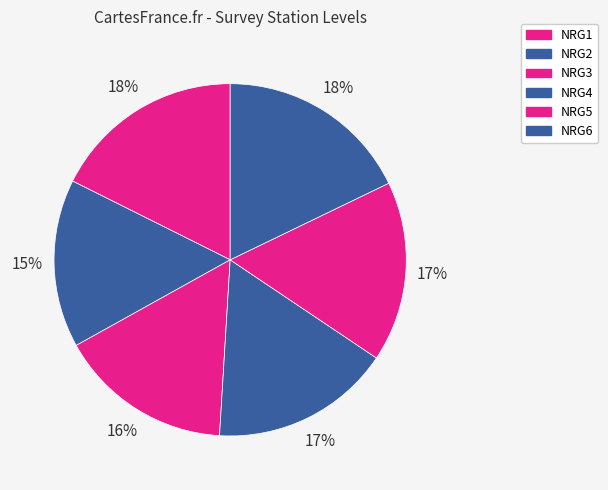

To the nearest percent, what is the combined percentage of NRG3 and NRG2?

31%